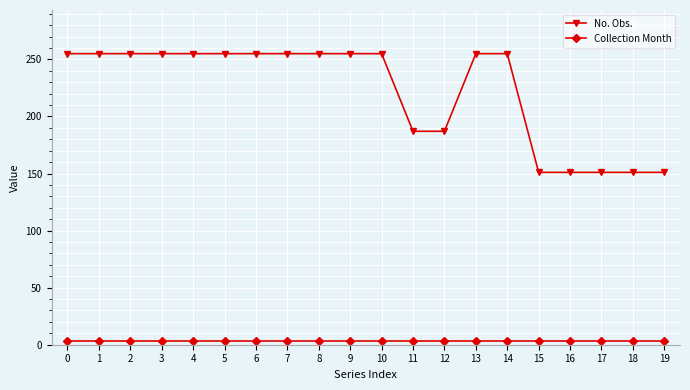

What is the greatest value displayed?

255